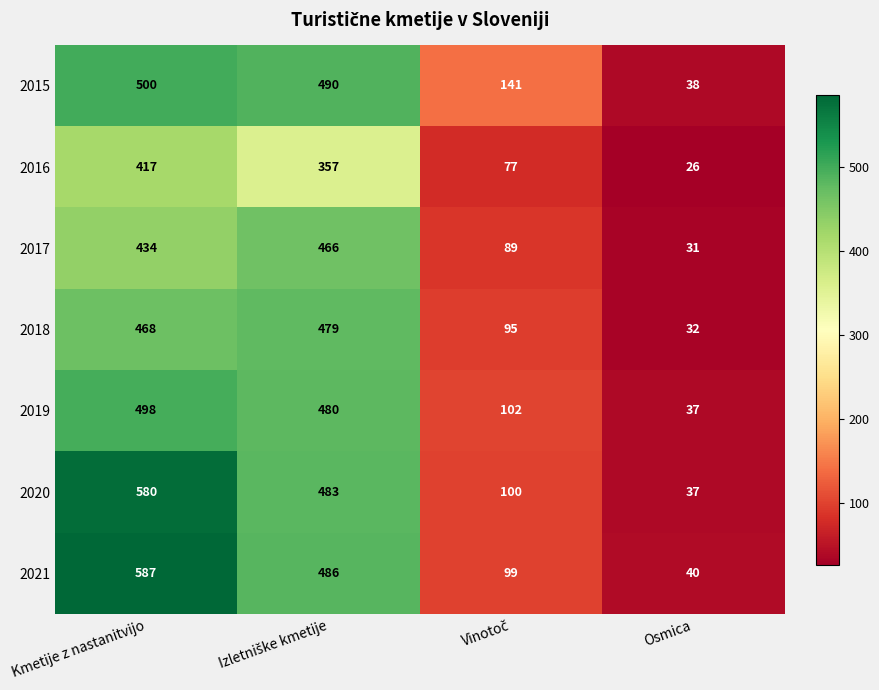

True or false: 2021 has a value of 587 at Kmetije z nastanitvijo.

True